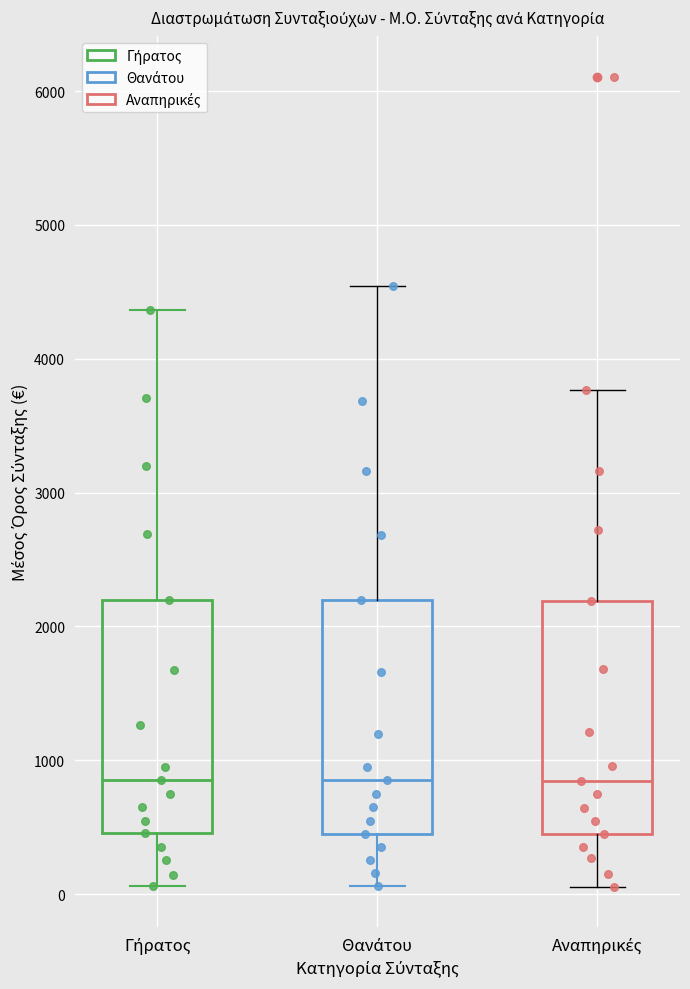

Where does the upper whisker of the box for Γήρατος end on the y-axis? The values are not printed on the chart, so give them approximately, as read against the axis.

4400